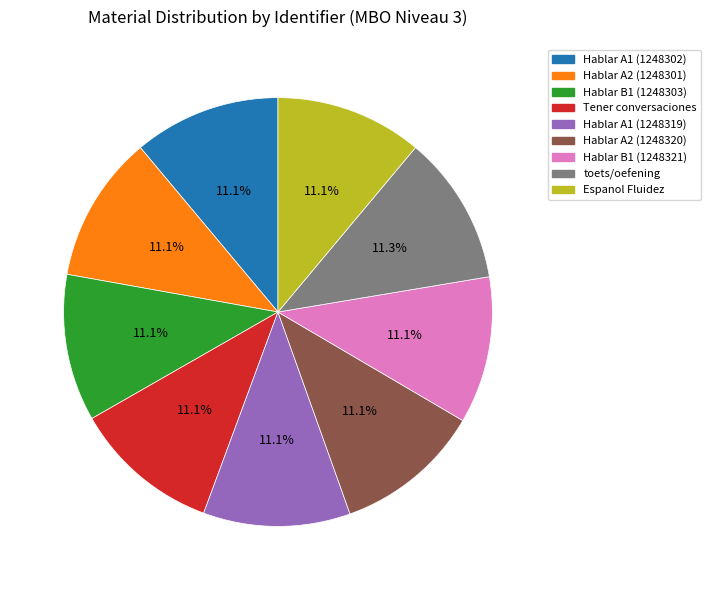

The Hablar A2 (1248320) slice represents 1% of the pie. True or false?

False